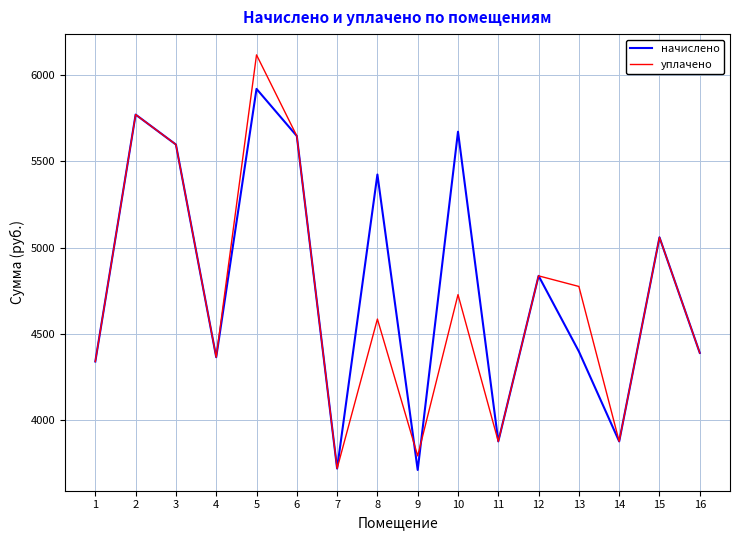

At how many categories does at least one series exceed 5998?

1